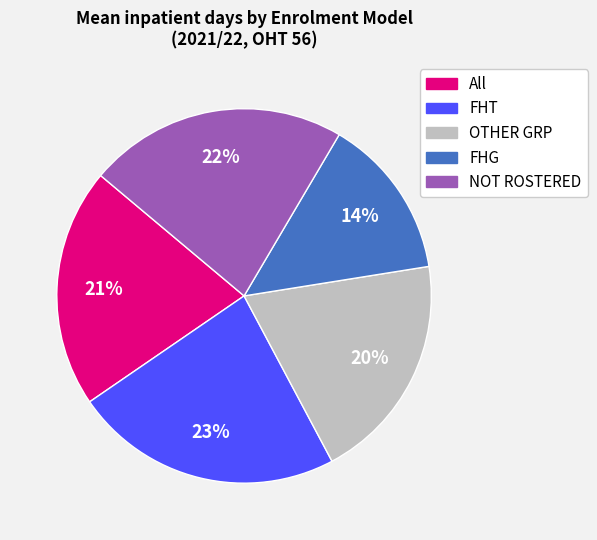

Do FHG and FHT together represent more than half of the pie?

No